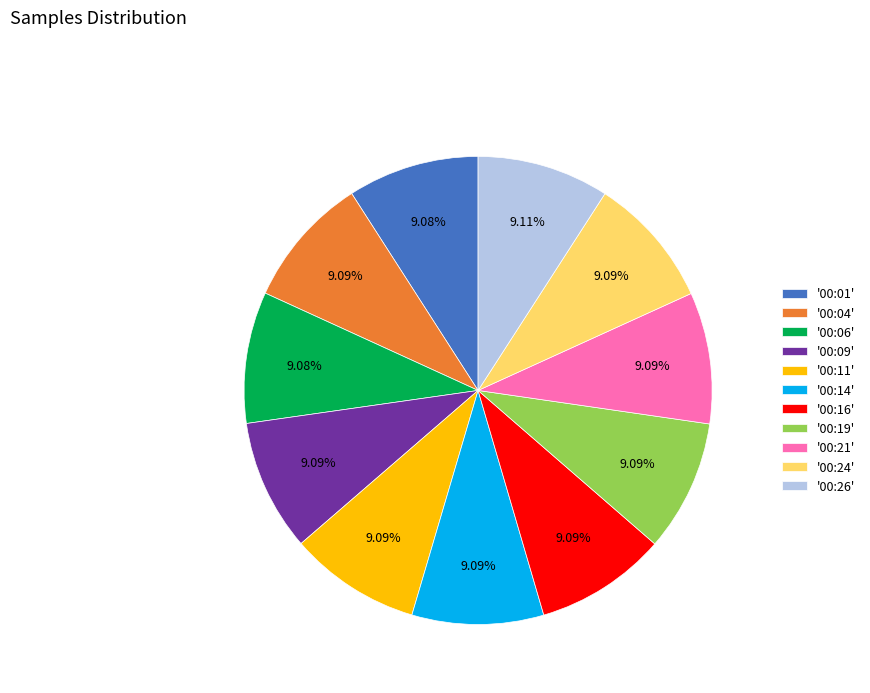

Combined, do '00:21' and '00:14' account for over 50%?

No